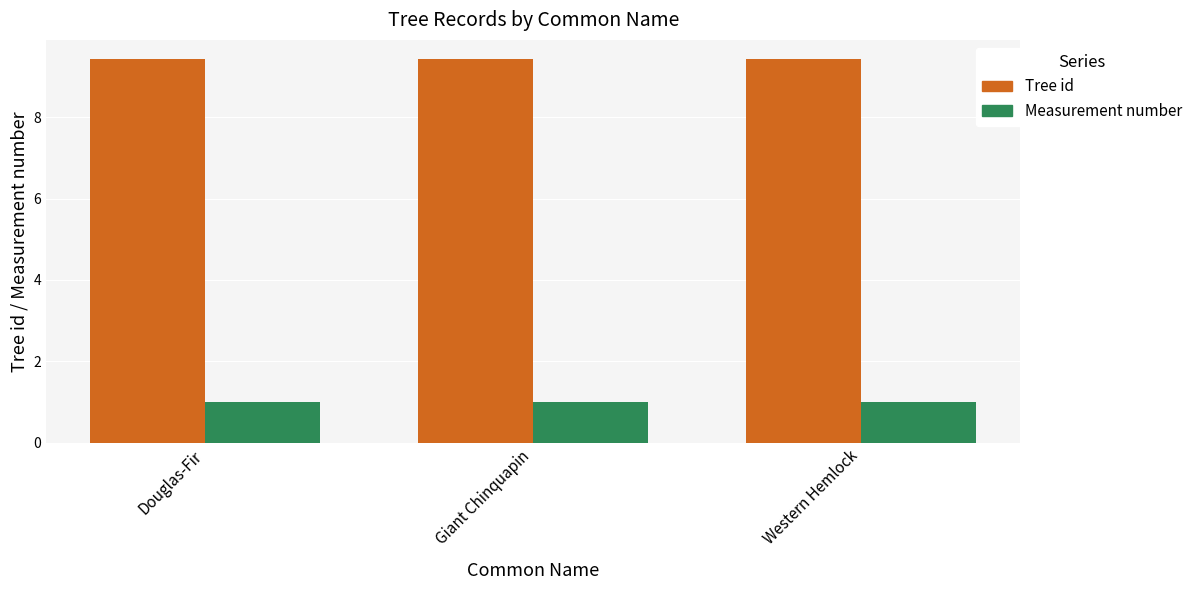

What is the label of the 1st bar from the right?

Western Hemlock